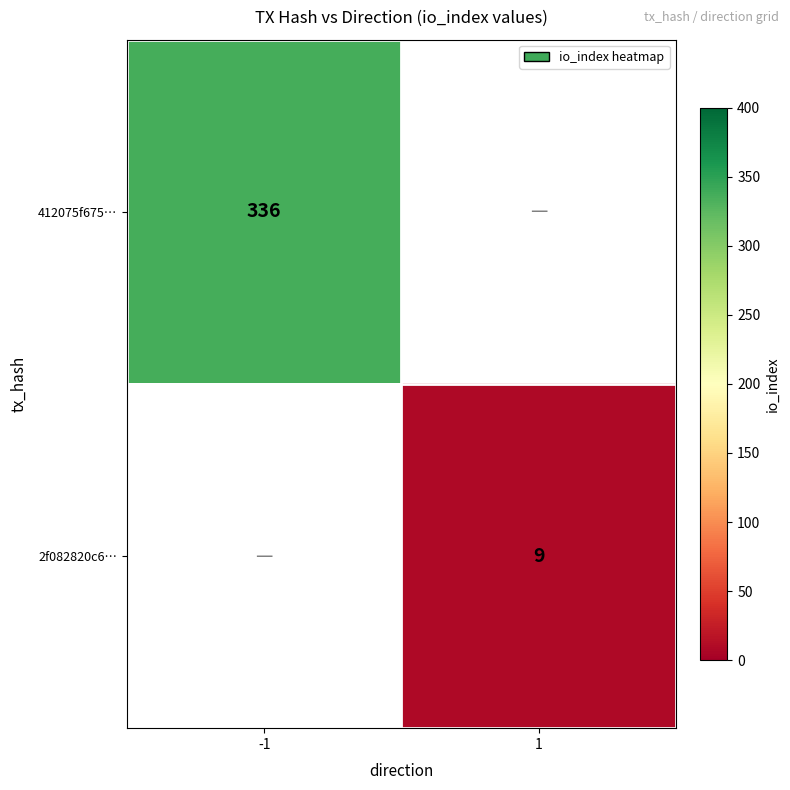

The 2f082820c6… series shows 9 at 1. True or false?

True